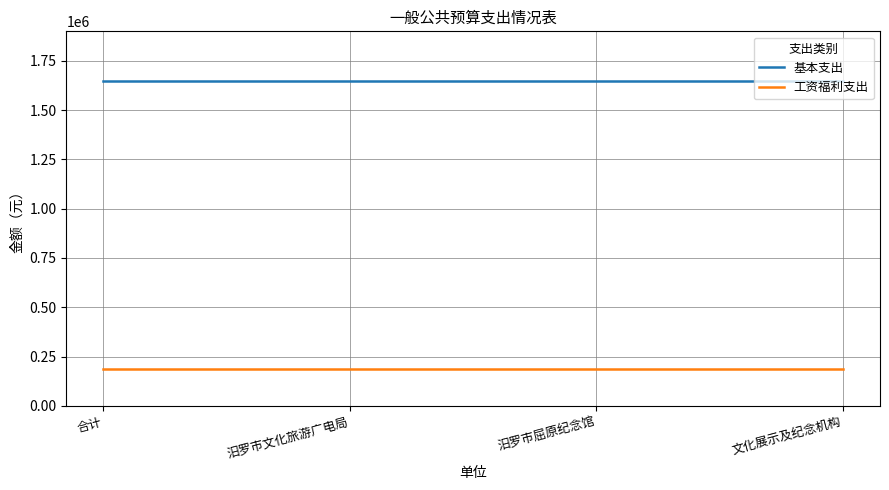

True or false: 基本支出 has a value of 696240.1 at 汨罗市文化旅游广电局.

False